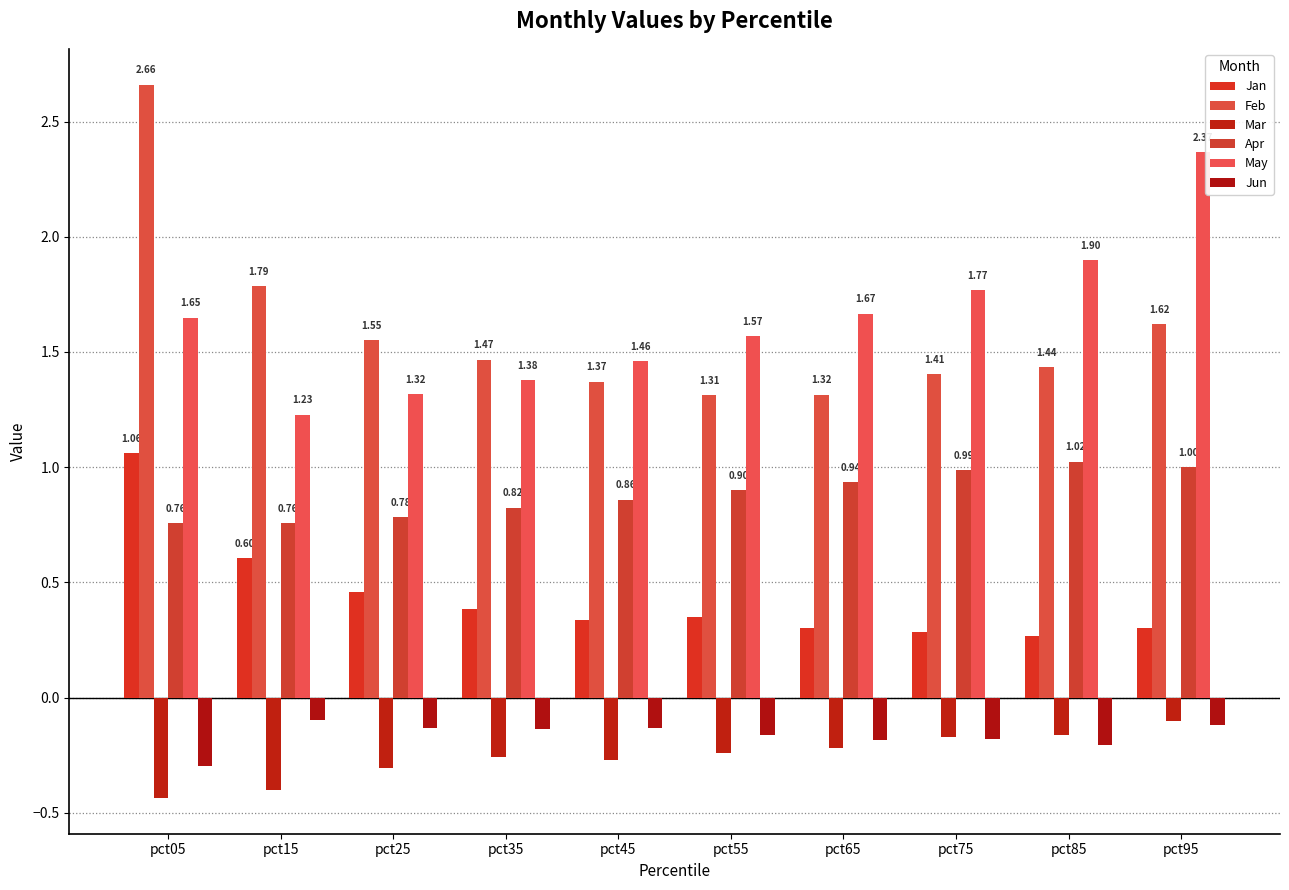

Which has a higher value, pct15 or pct05?

pct05